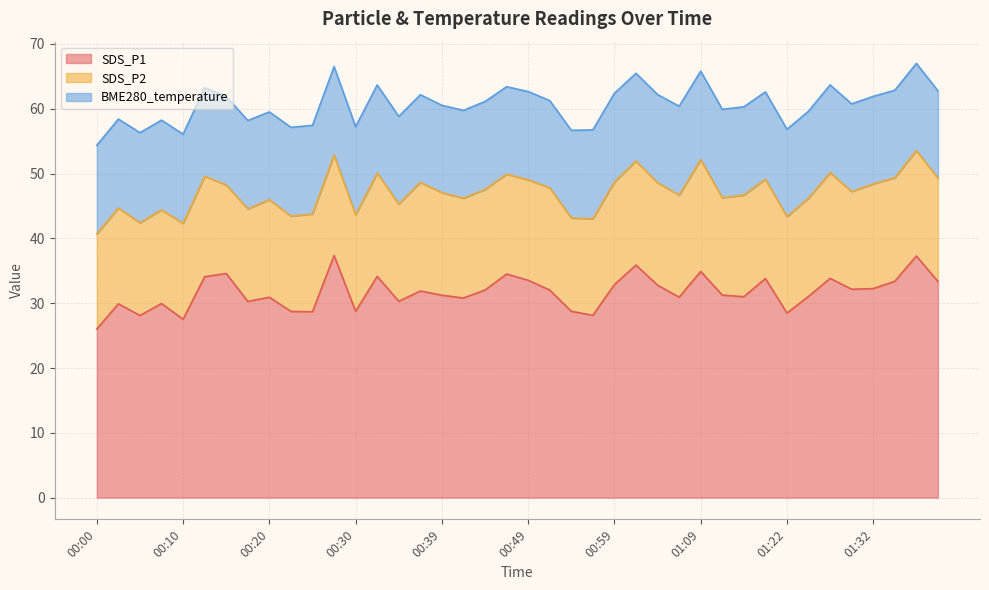

What is the maximum value shown in the chart?

37.4